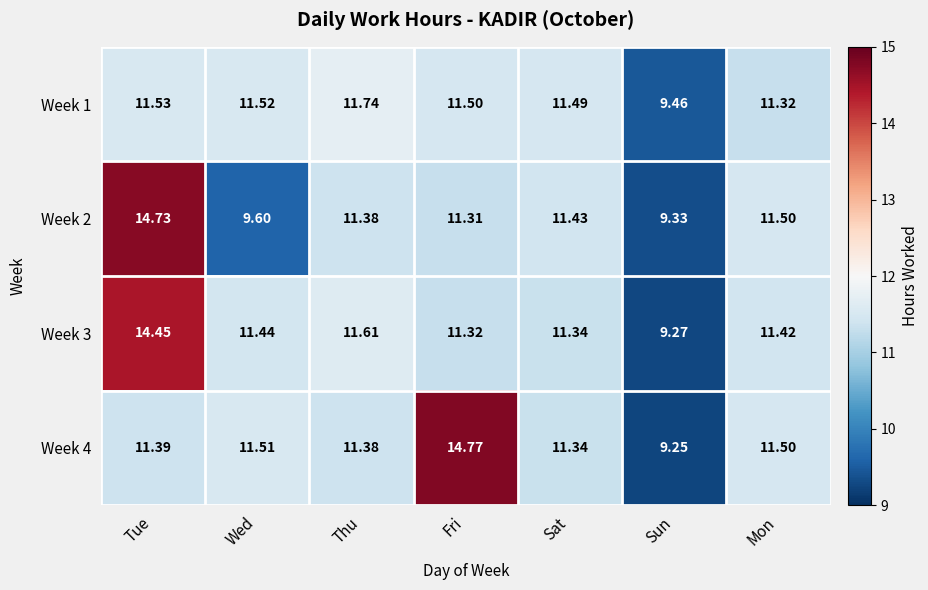

Rank the categories by Week 3 value from lowest to highest.

Sun, Fri, Sat, Mon, Wed, Thu, Tue